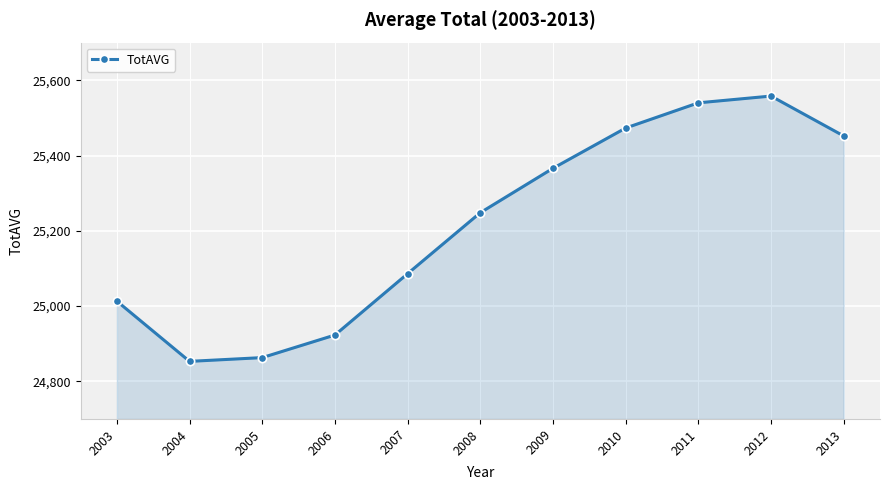

How many series are shown in this chart?

1